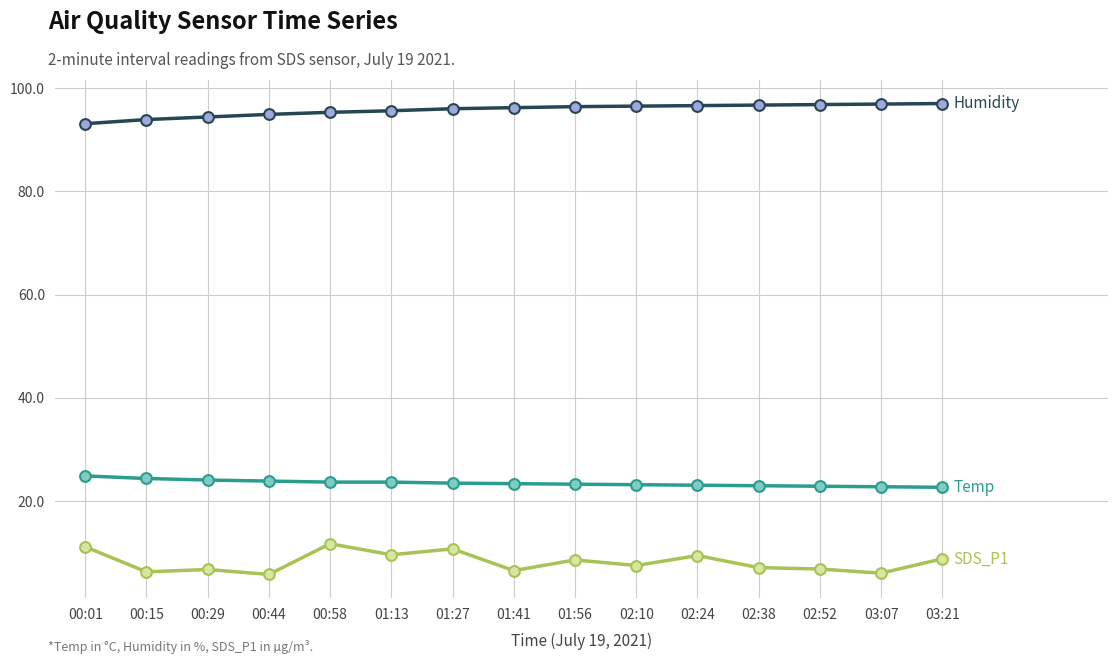

What is the total value across all series at 02:52?

126.6